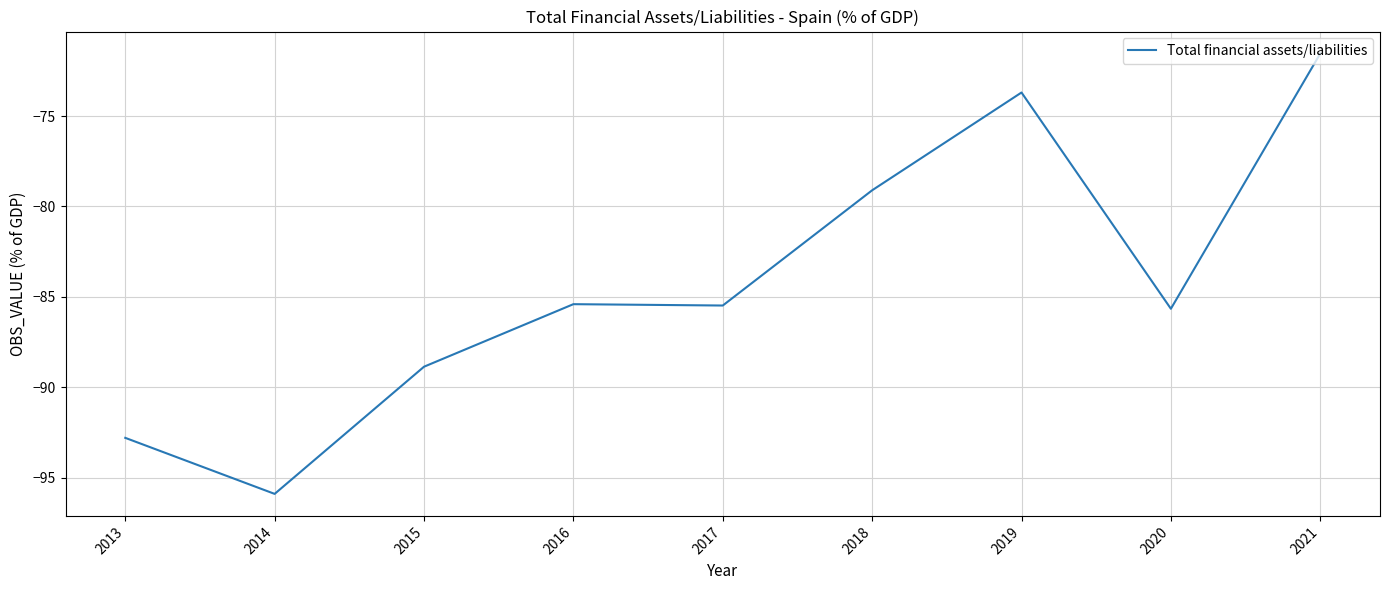

Is it true that the value at 2018 is -29.5?

False